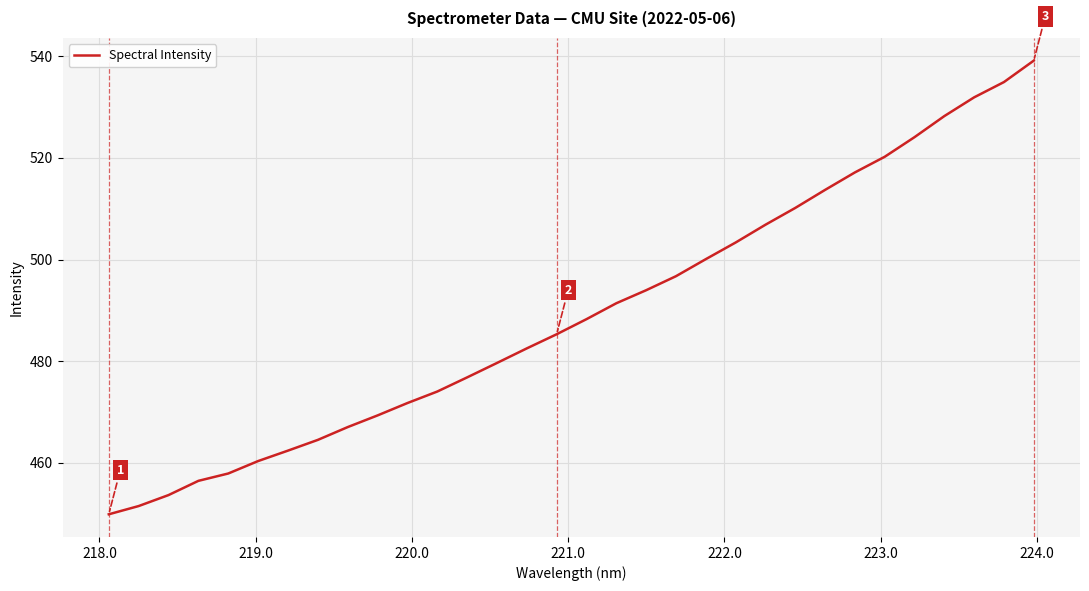

What is the difference between the maximum and minimum values?

89.3